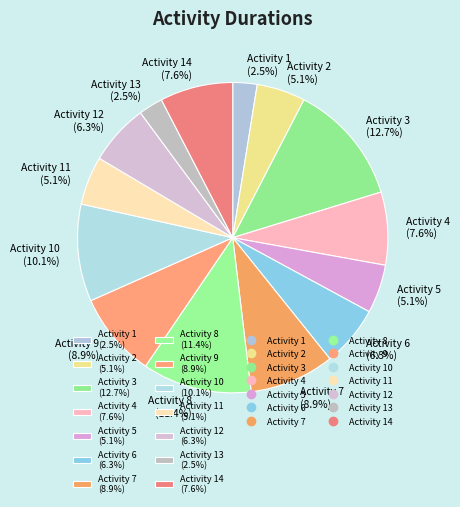

What is the ratio of the value at Activity 12 (6.3%) to the value at Activity 13 (2.5%)?

2.5